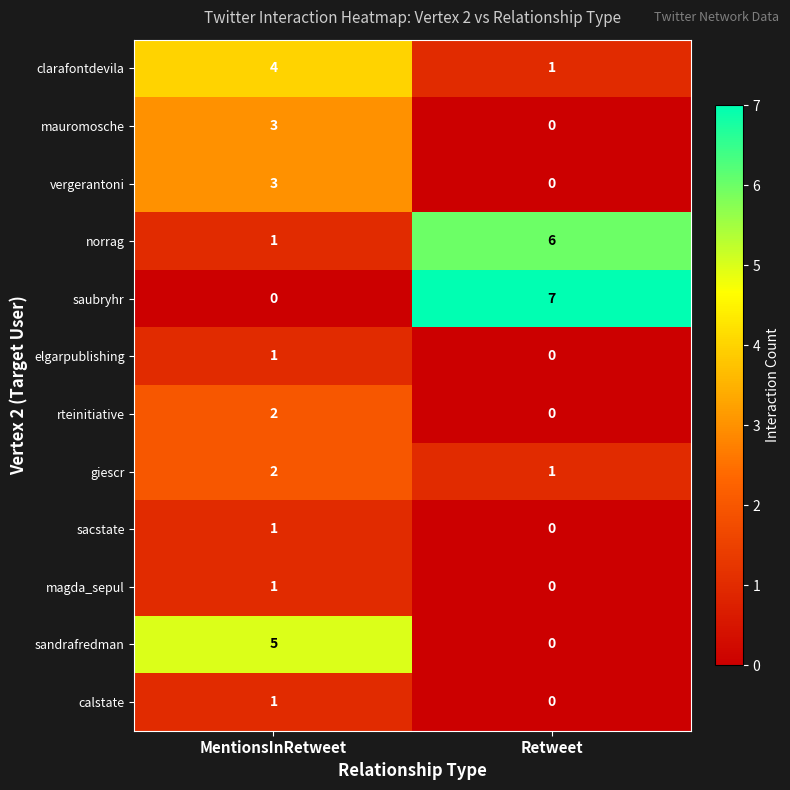

List the labels in order of calstate value, largest first.

MentionsInRetweet, Retweet